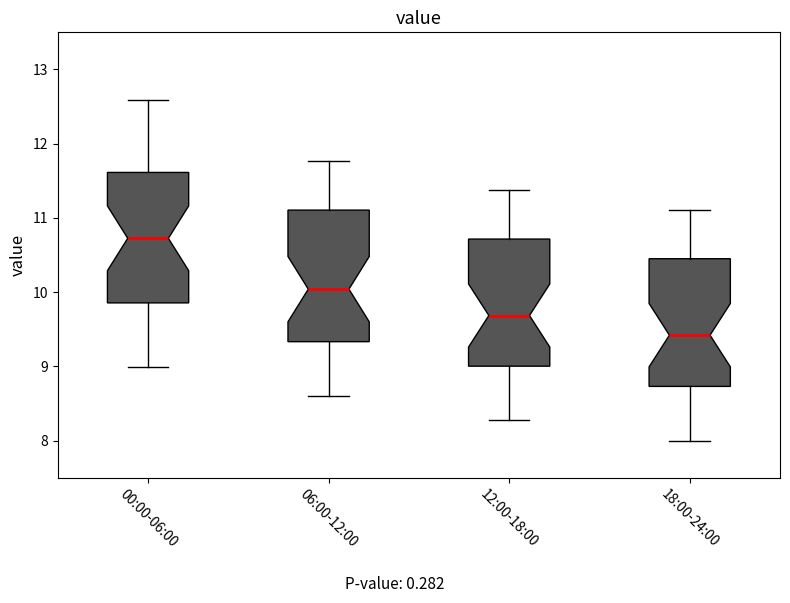

Which box has the highest median line?

00:00-06:00